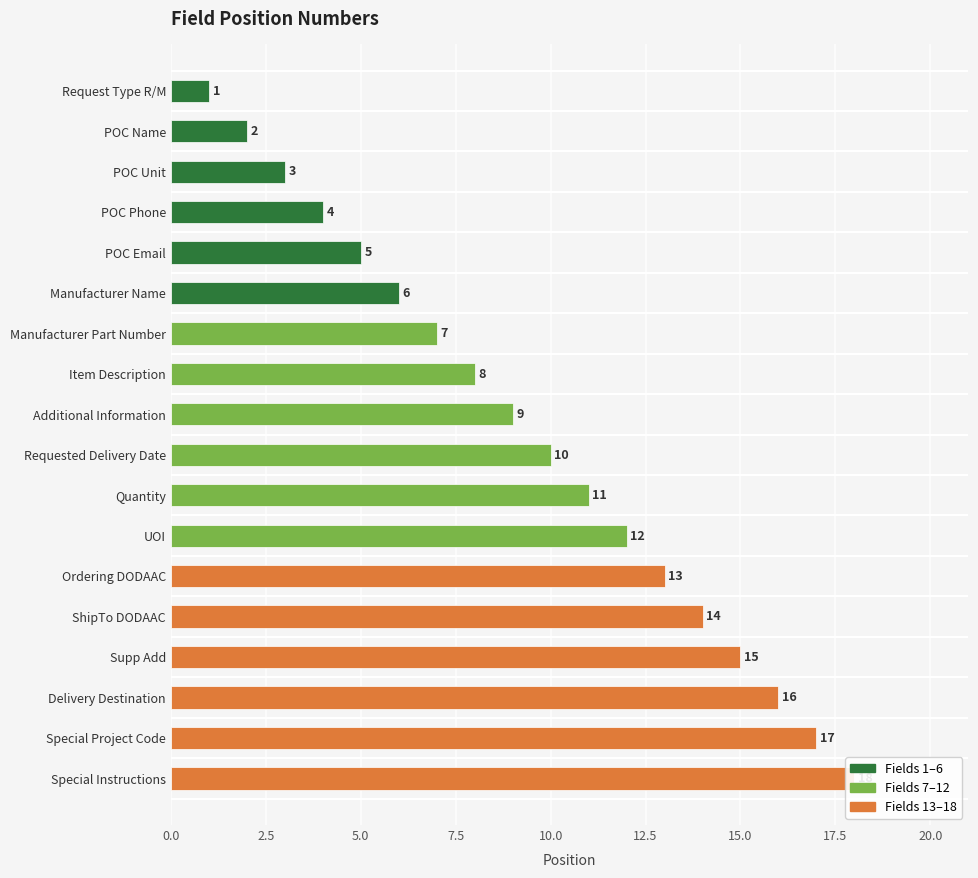

Reading left to right, what are all the values shown in this chart?

1	2	3	4	5	6	7	8	9	10	11	12	13	14	15	16	17	18